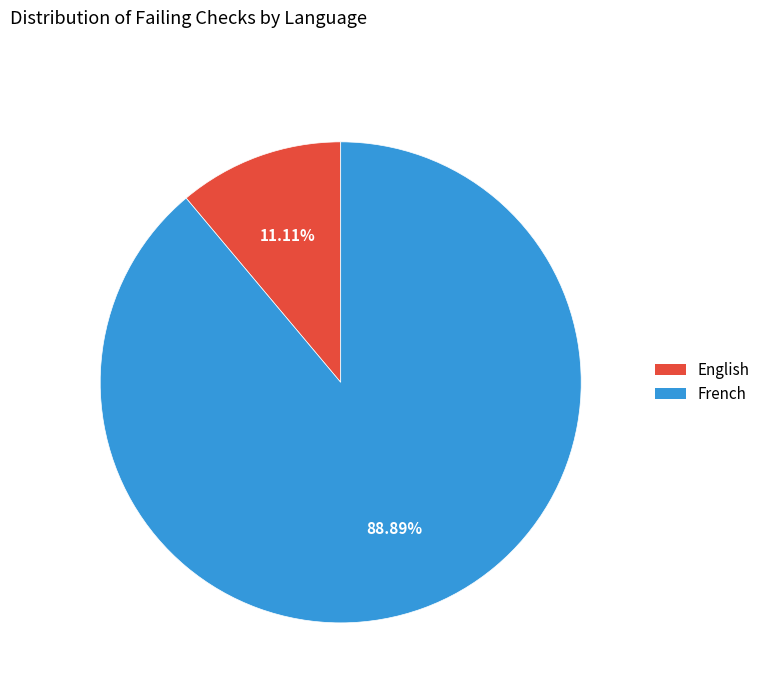

Is the sum of English and French greater than half?

Yes